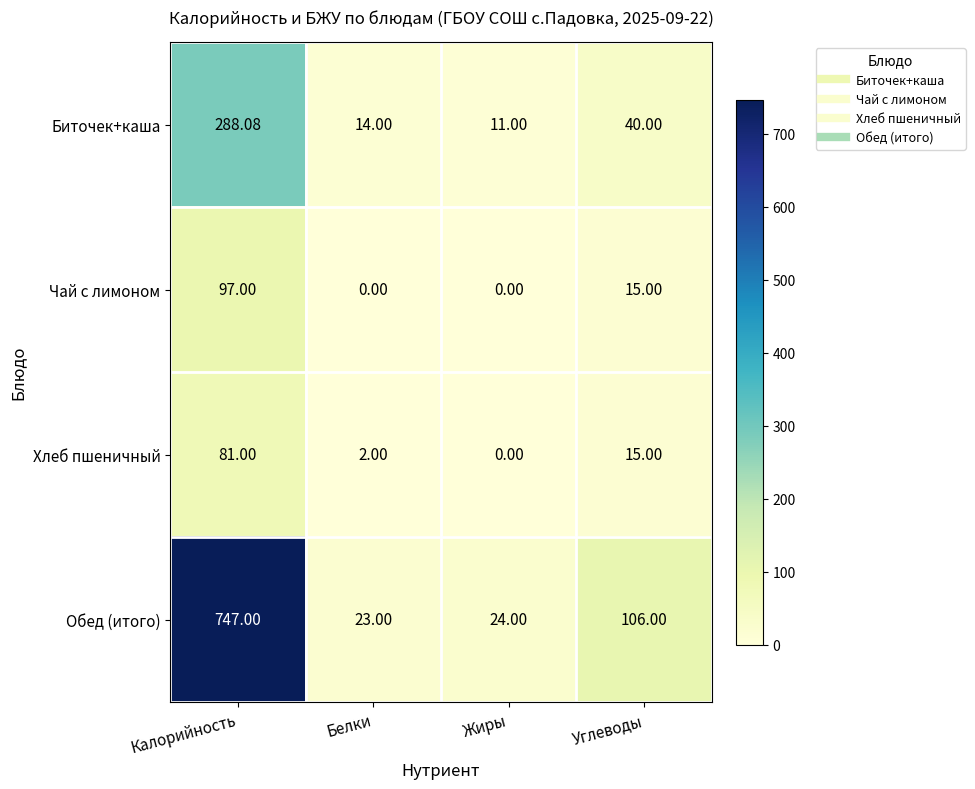

Which category has the highest value across all series?

Калорийность